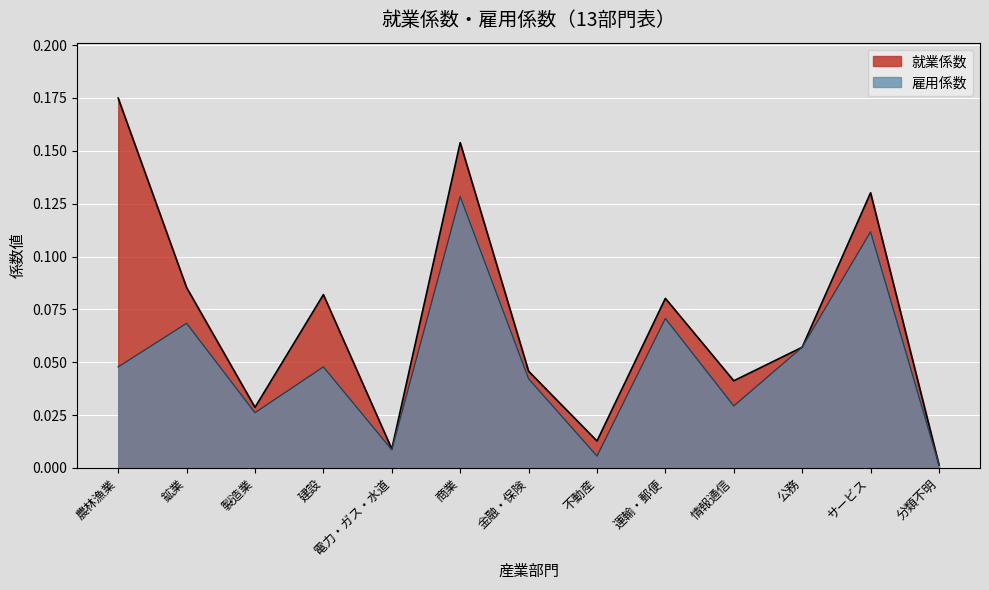

Reading right to left, transcribe all the data shown in this chart.

就業係数: 0.0	0.1	0.1	0.0	0.1	0.0	0.0	0.2	0.0	0.1	0.0	0.1	0.2
雇用係数: 0.0	0.1	0.1	0.0	0.1	0.0	0.0	0.1	0.0	0.0	0.0	0.1	0.0